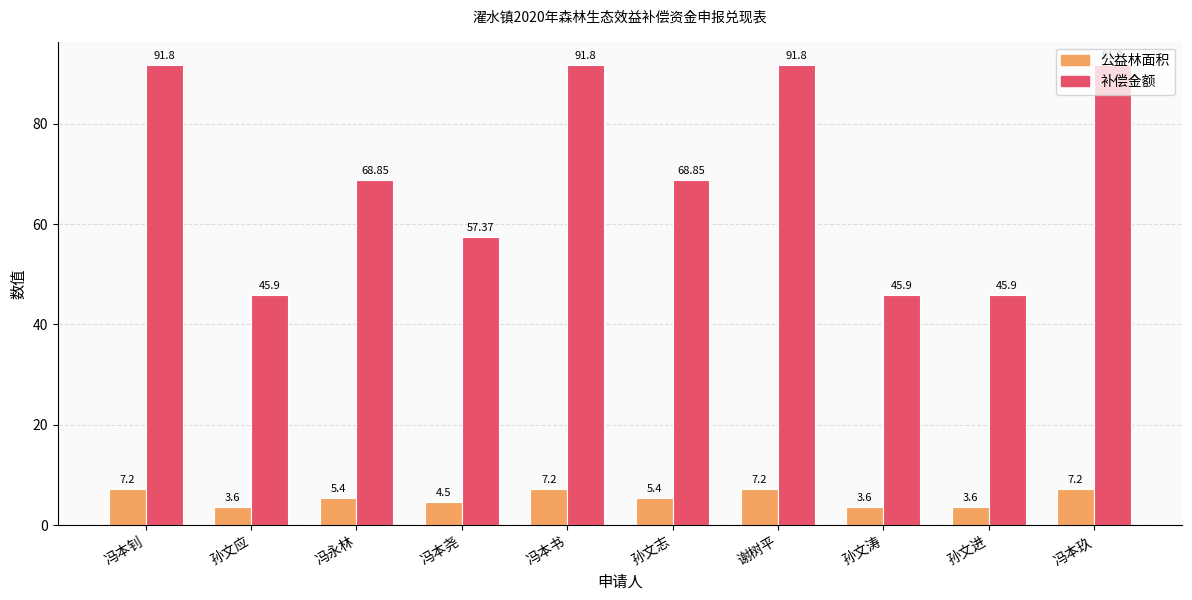

Is the value of 补偿金额 at 冯本书 greater than the value of 公益林面积 at 冯本玖?

Yes